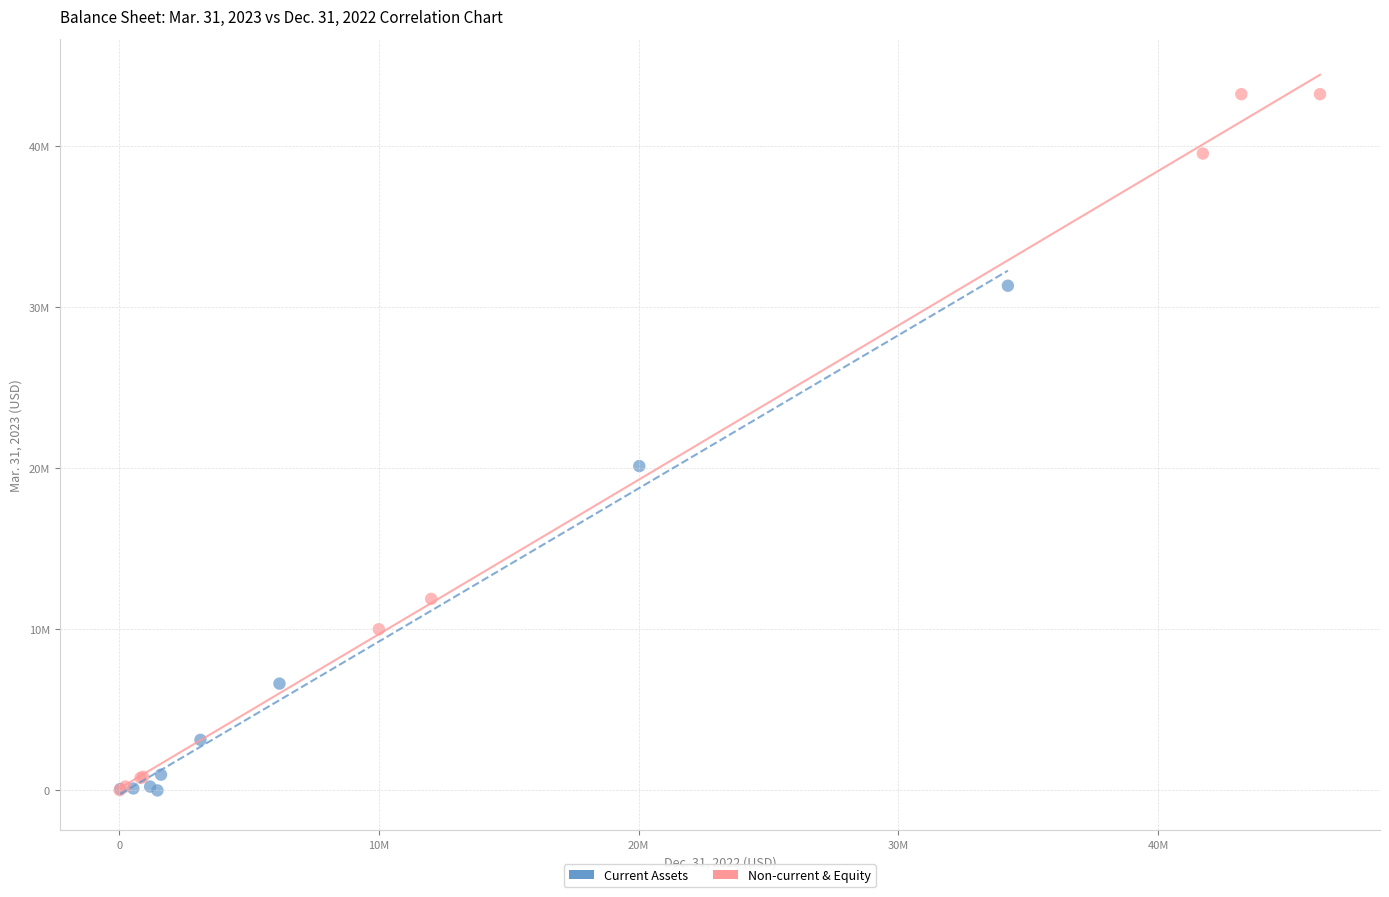

What are all the series names shown in the legend?

Current Assets, Non-current & Equity